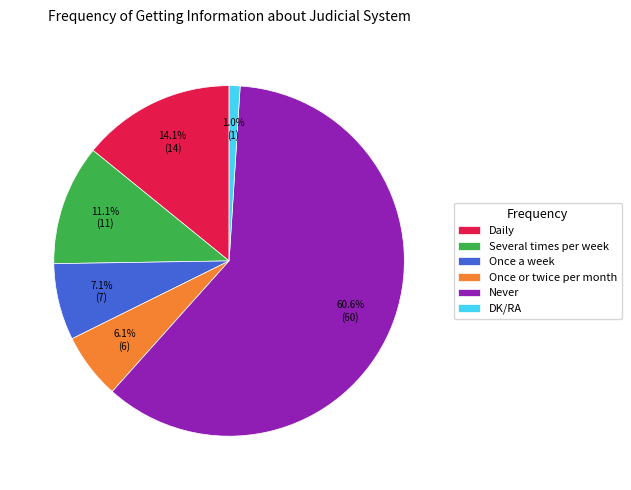

Is the sum of Once a week and Daily greater than half?

No